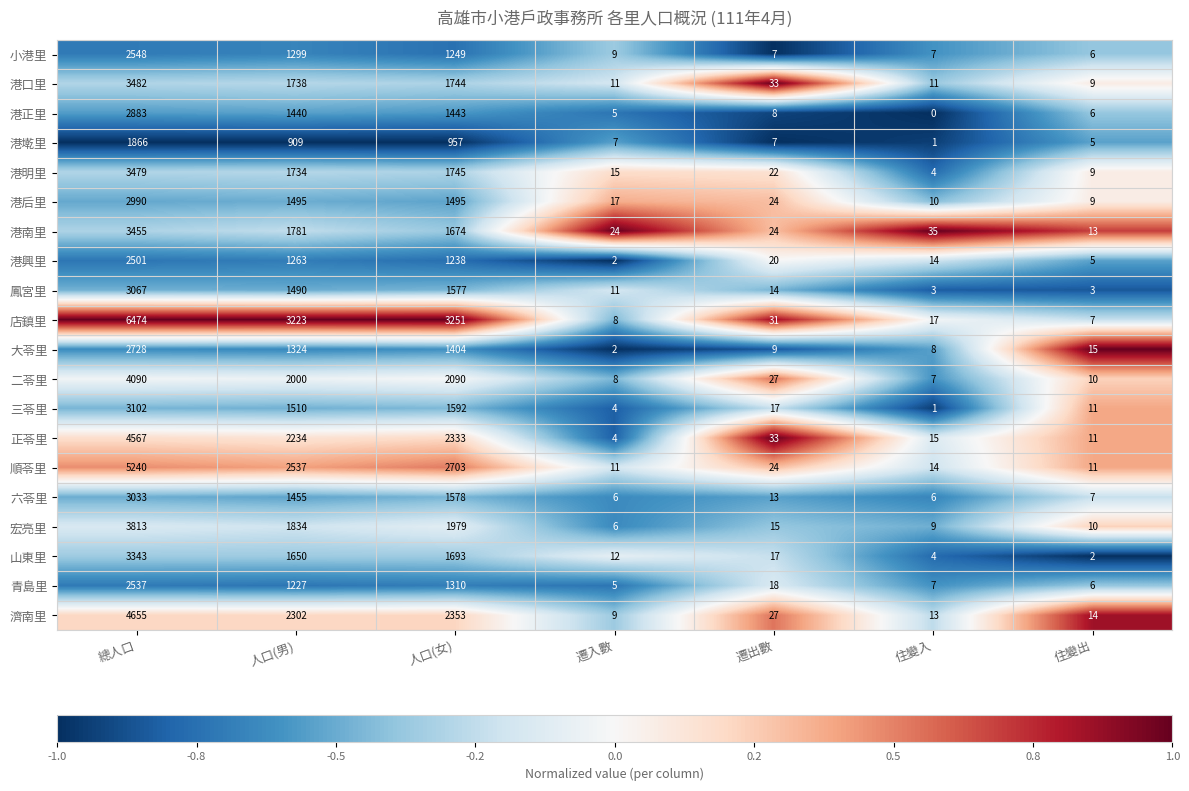

What value does the 正苓里 series have at 遷出數, to the nearest 10?

30